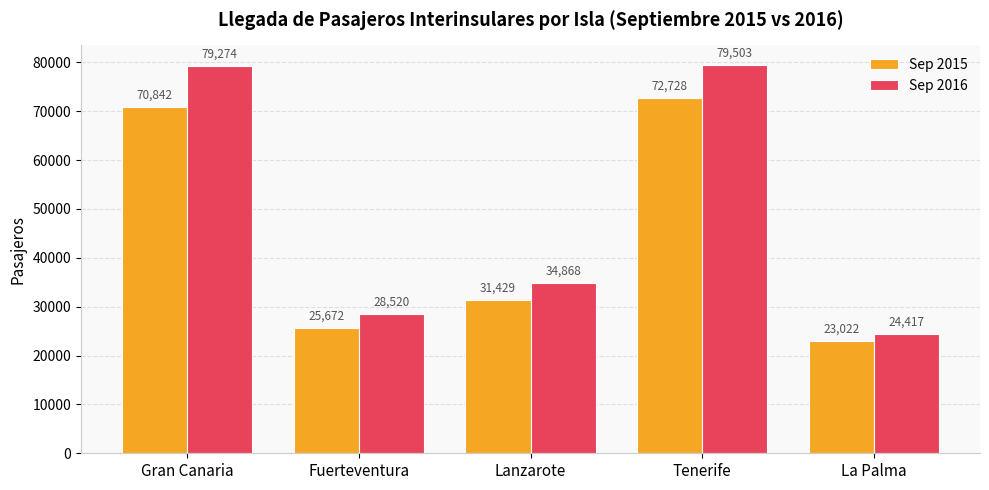

List the labels in order of Sep 2015 value, smallest first.

La Palma, Fuerteventura, Lanzarote, Gran Canaria, Tenerife